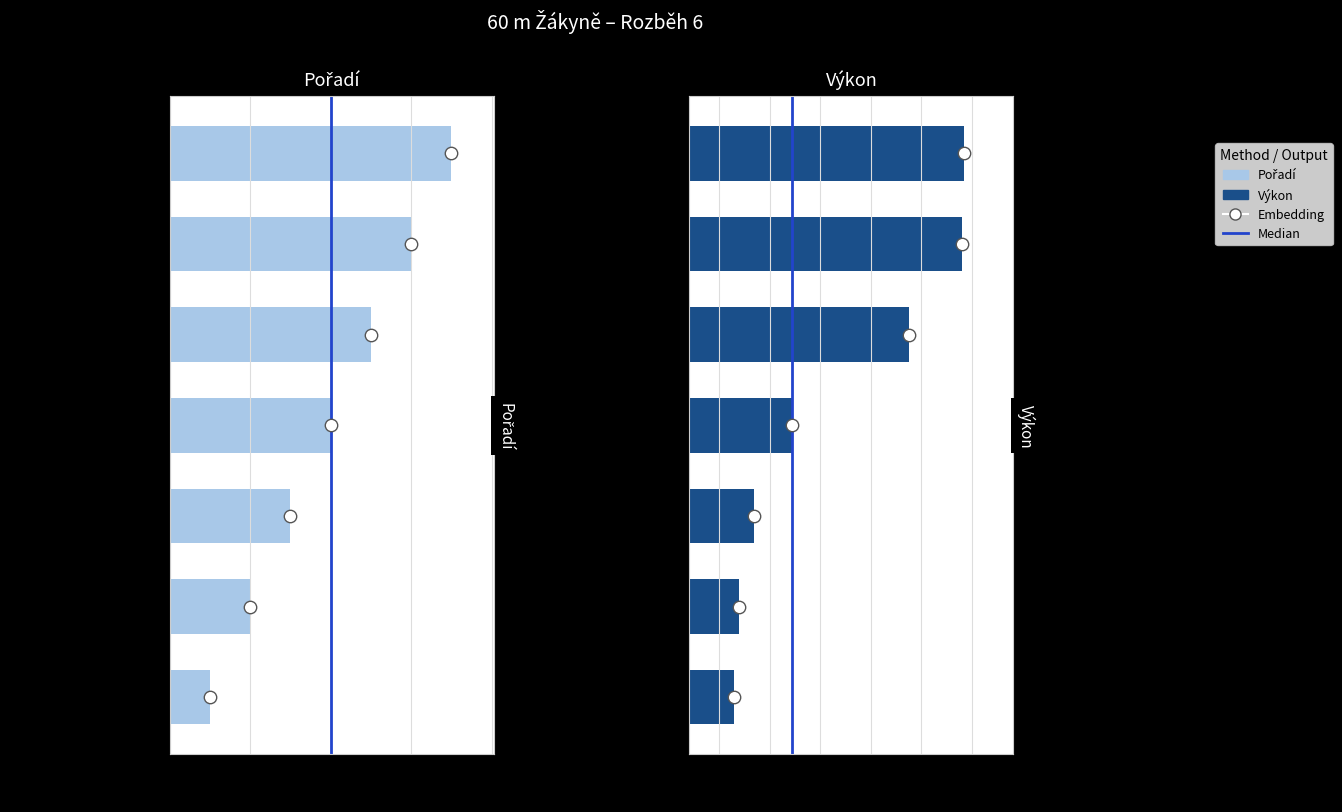

Which series reaches the maximum Y coordinate?

Výkon